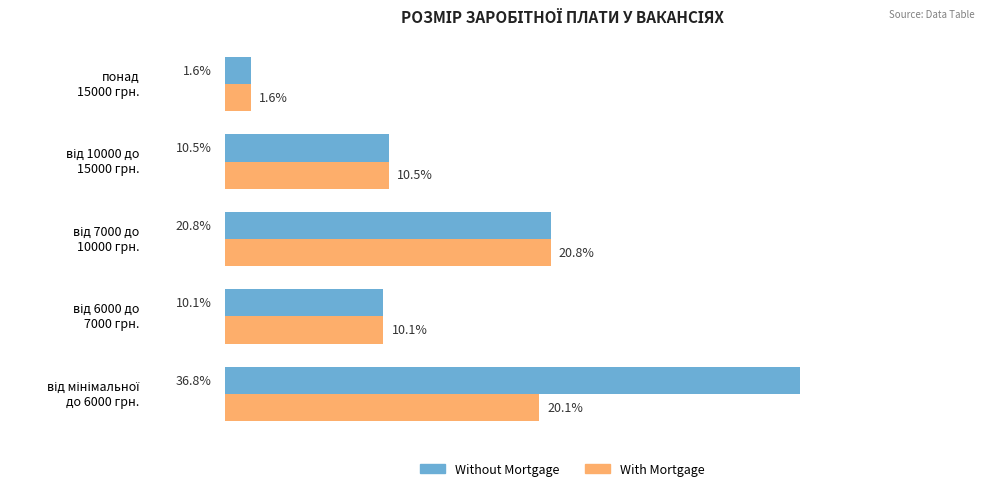

What are all the series names shown in the legend?

Without Mortgage, With Mortgage